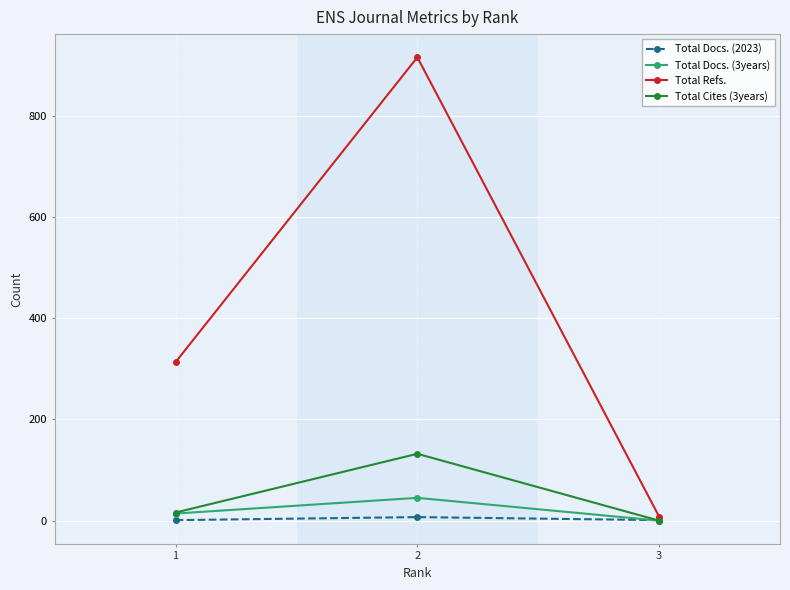

Which series has the widest spread of values?

Total Refs.